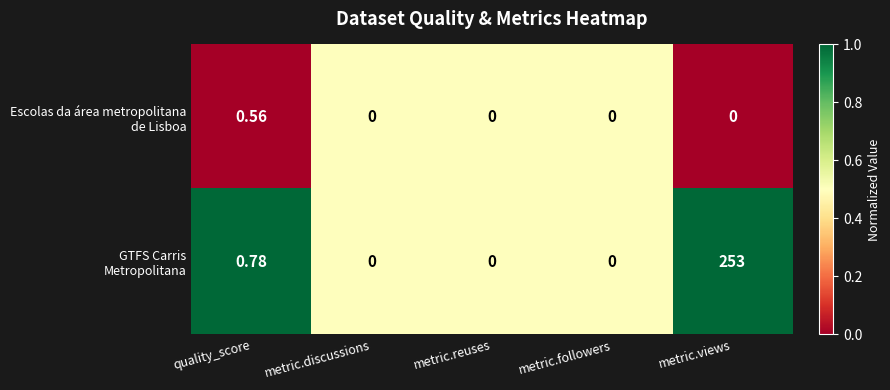

Which label corresponds to the largest value in the chart?

metric.views